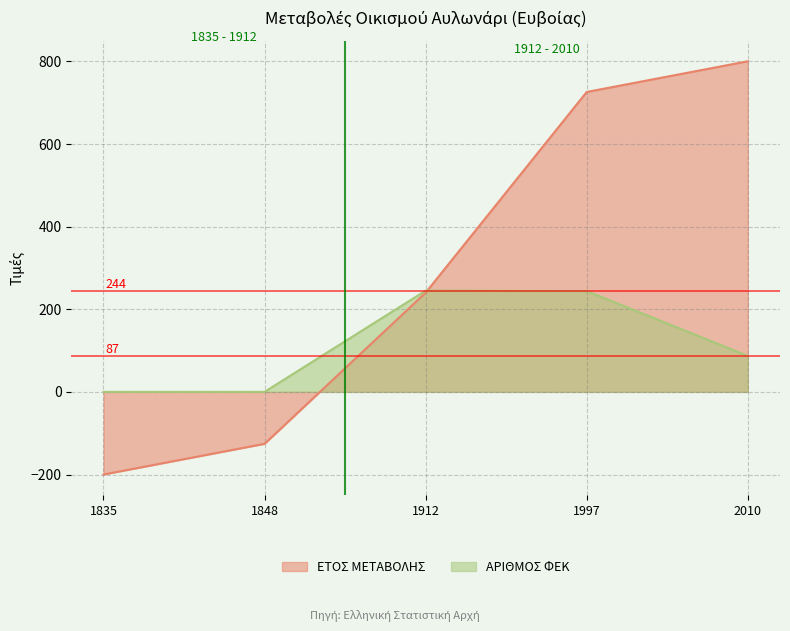

Which category has the lowest value in the ΑΡΙΘΜΟΣ ΦΕΚ series?

1835